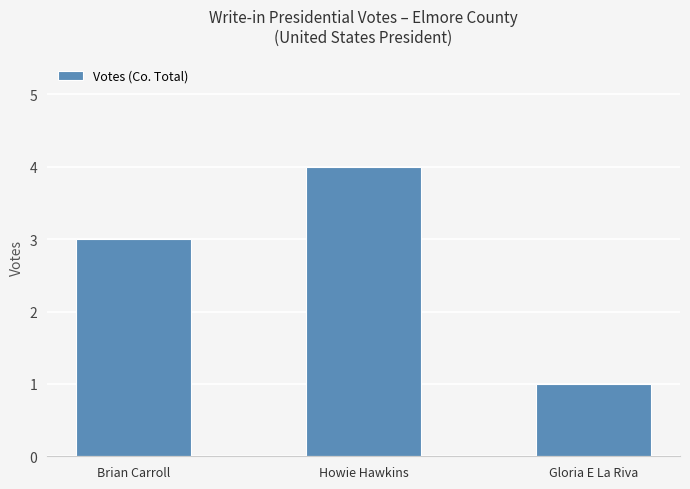

True or false: the data shows 2 at Brian Carroll.

False